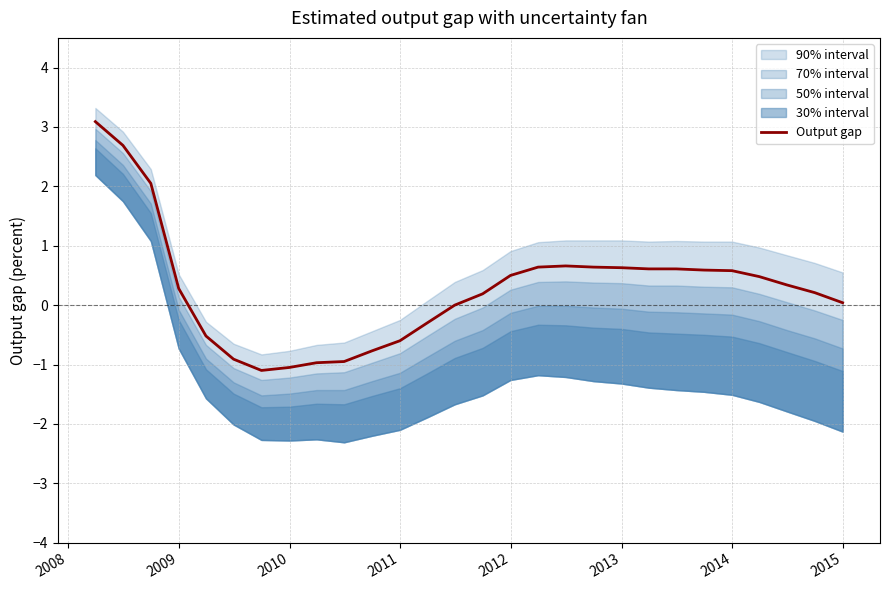

What is the sum of all values?

7.7